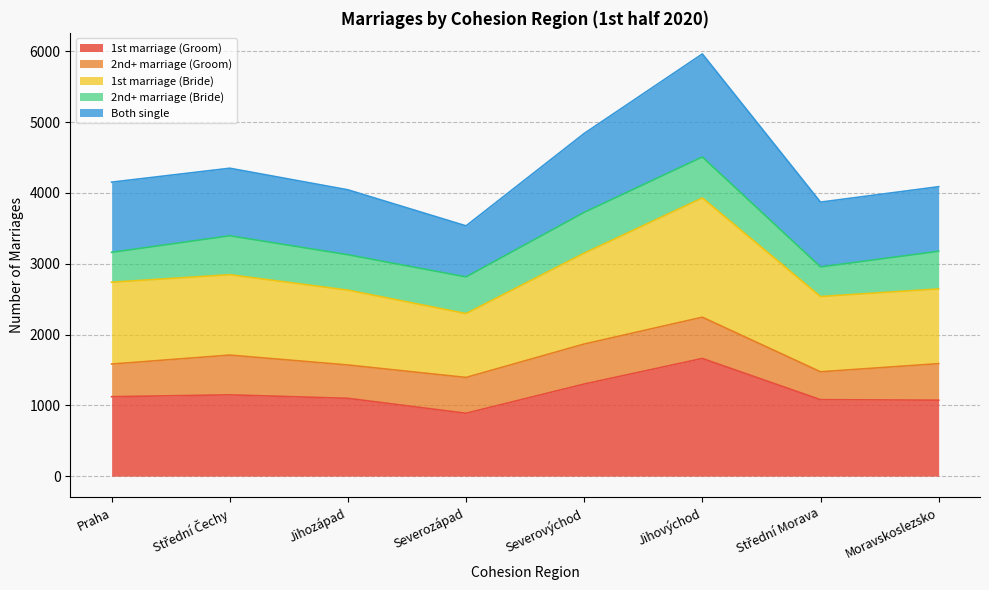

At which category is the sum across all series the highest?

Jihovýchod